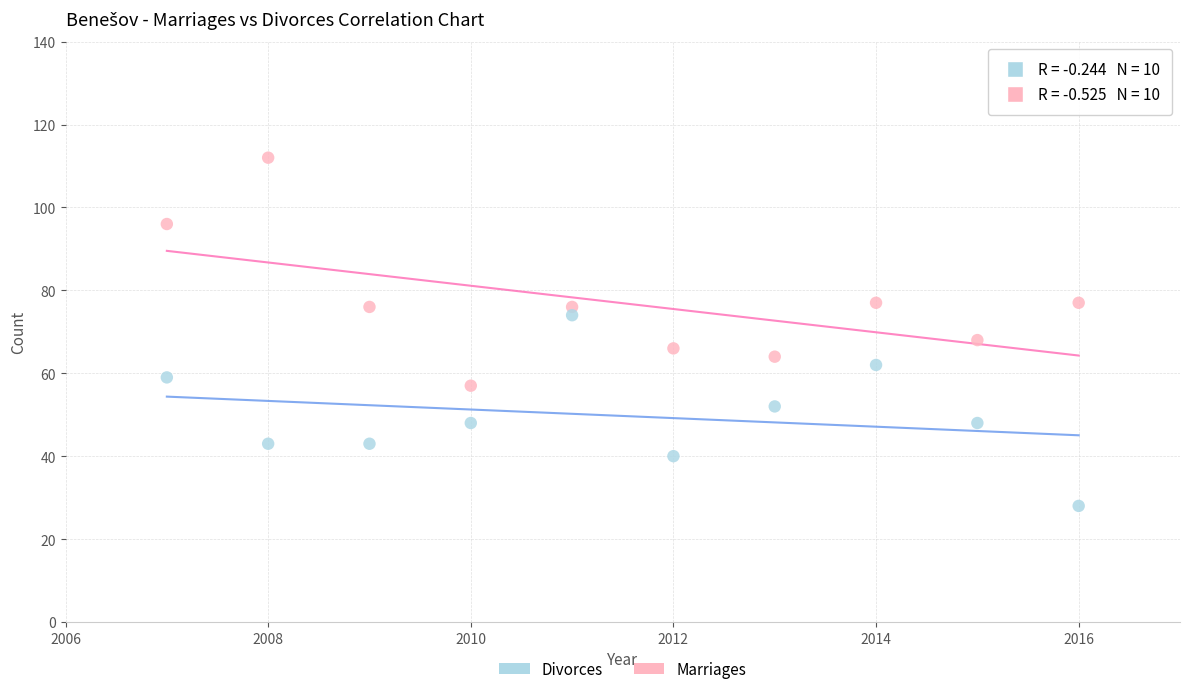

Which series reaches the maximum Y coordinate?

Marriages